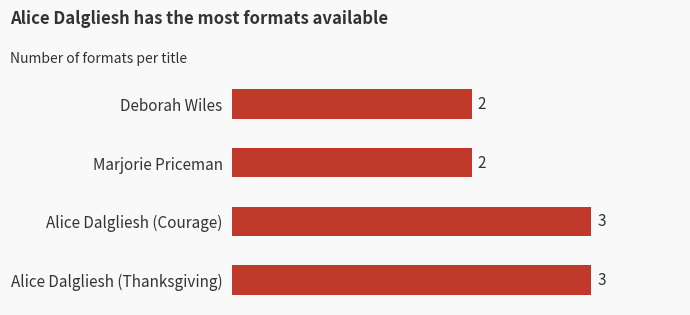

Are the bars grouped side by side (vs. stacked)?

No